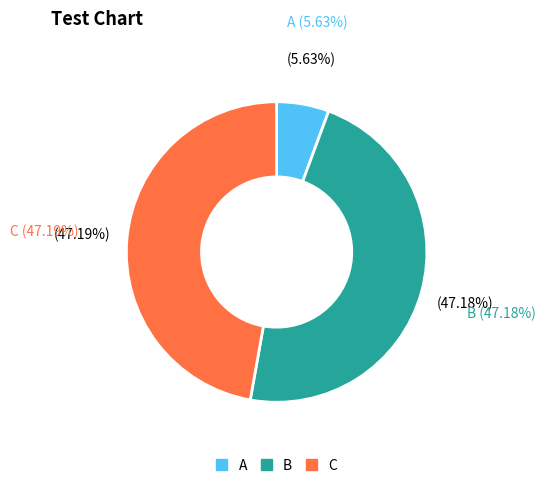

How many slices are in this pie chart?

3